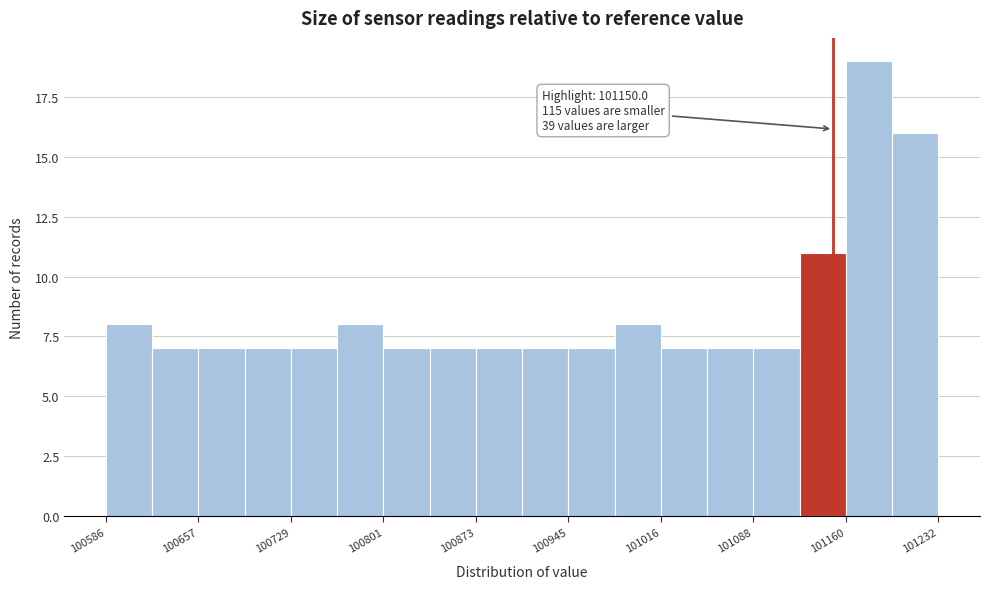

Read against the x-axis, roughly where is the centre of the tallest bar?

101180